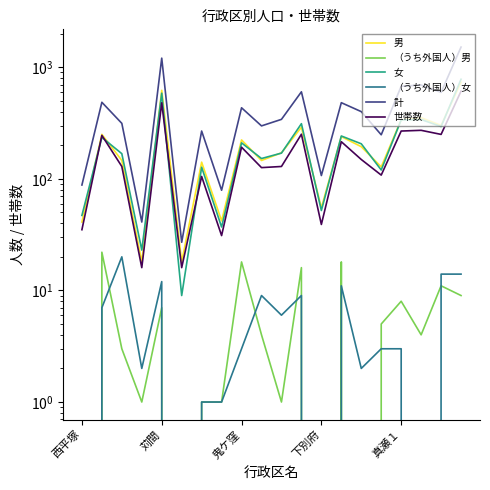

How many categories are shown in the chart?

20